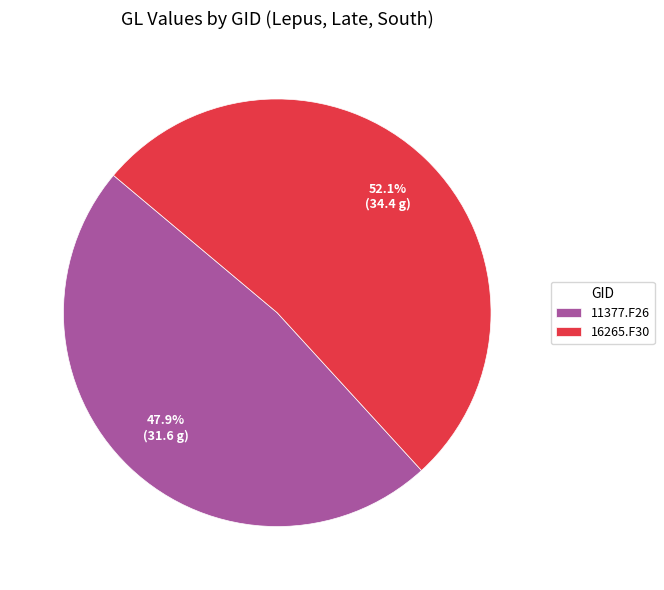

To the nearest percent, what is the average slice percentage?

50%